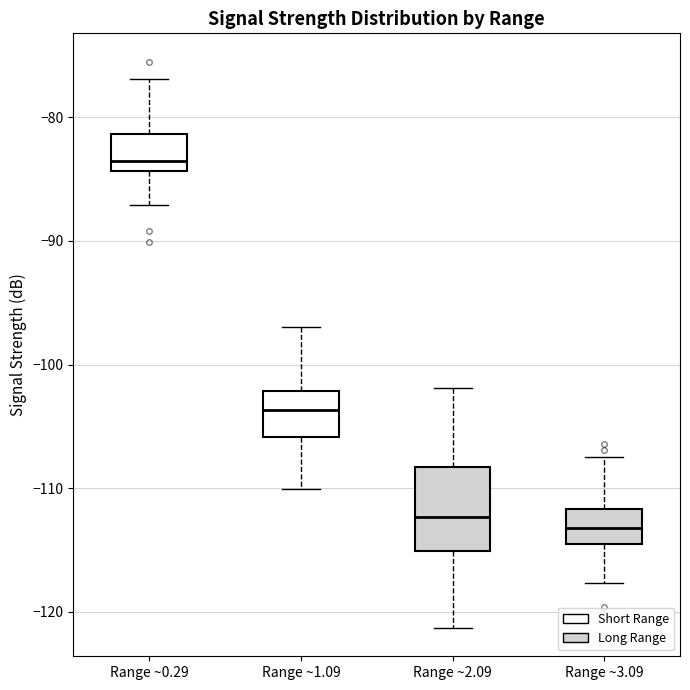

Comparing the boxes themselves (not the whiskers), which one is the tallest?

Range ~2.09